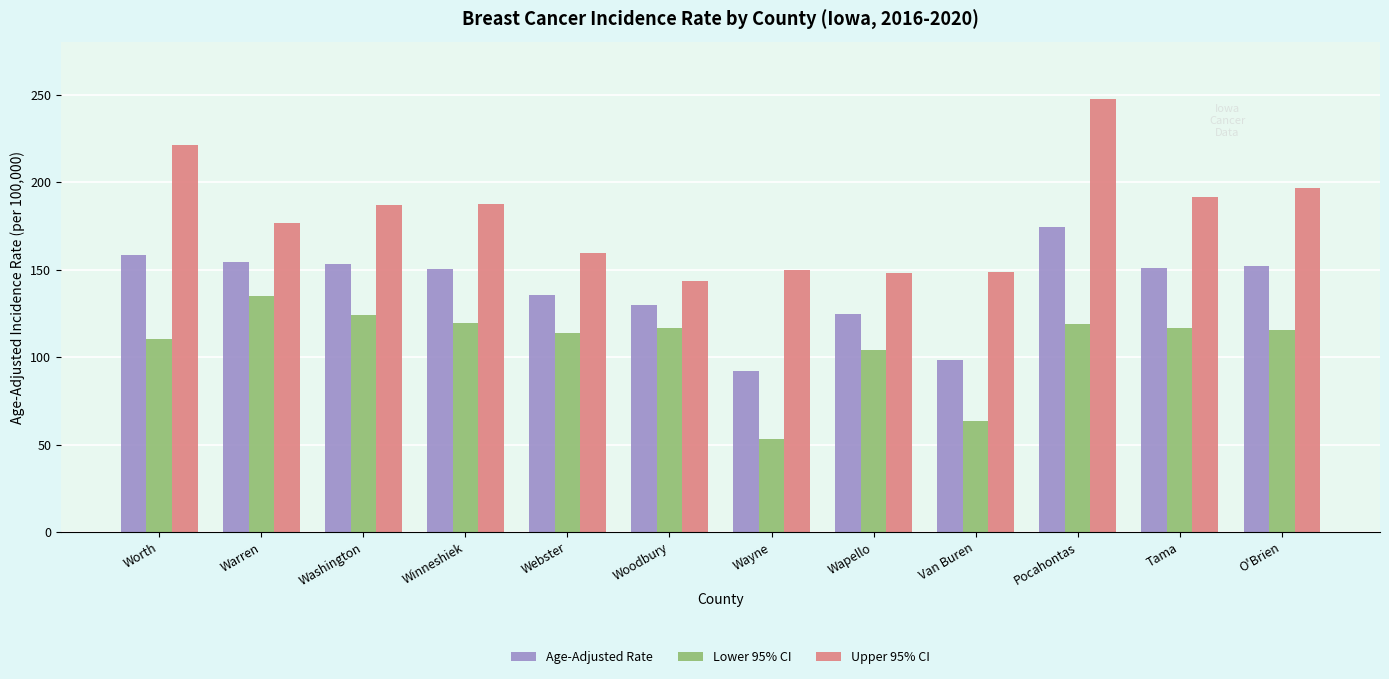

What is the lowest value of the Lower 95% CI series?

53.3